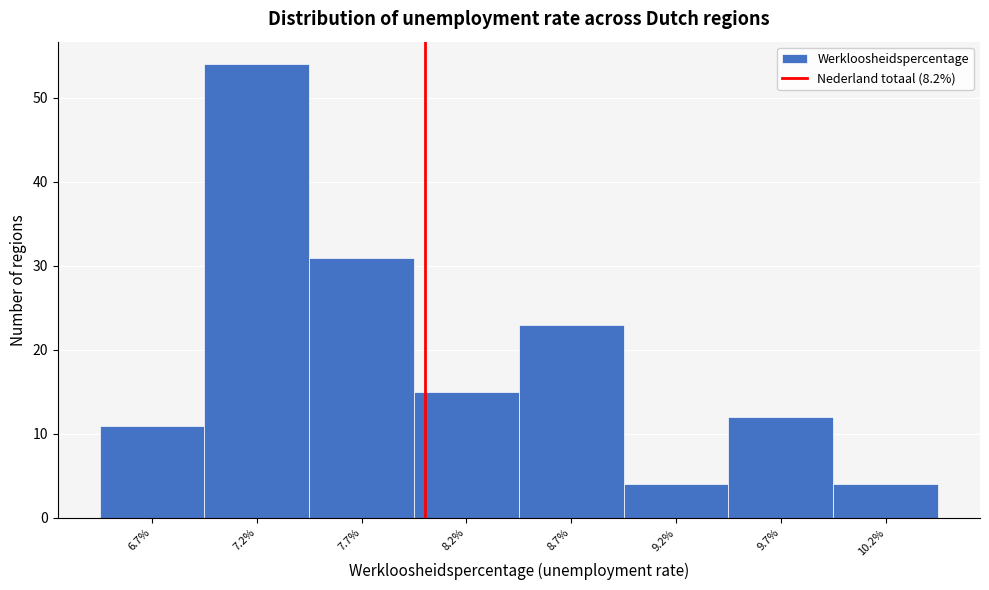

Reading right to left, extract all data points from this chart.

10.2%=4	9.7%=12	9.2%=4	8.7%=23	8.2%=15	7.7%=31	7.2%=54	6.7%=11